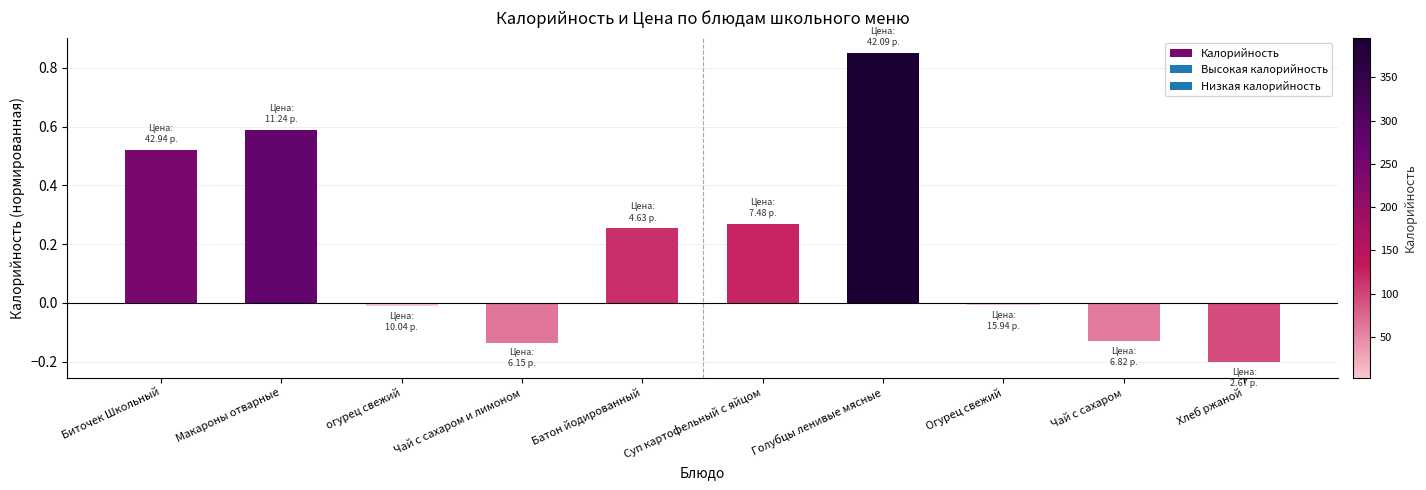

How many categories are shown in the chart?

10